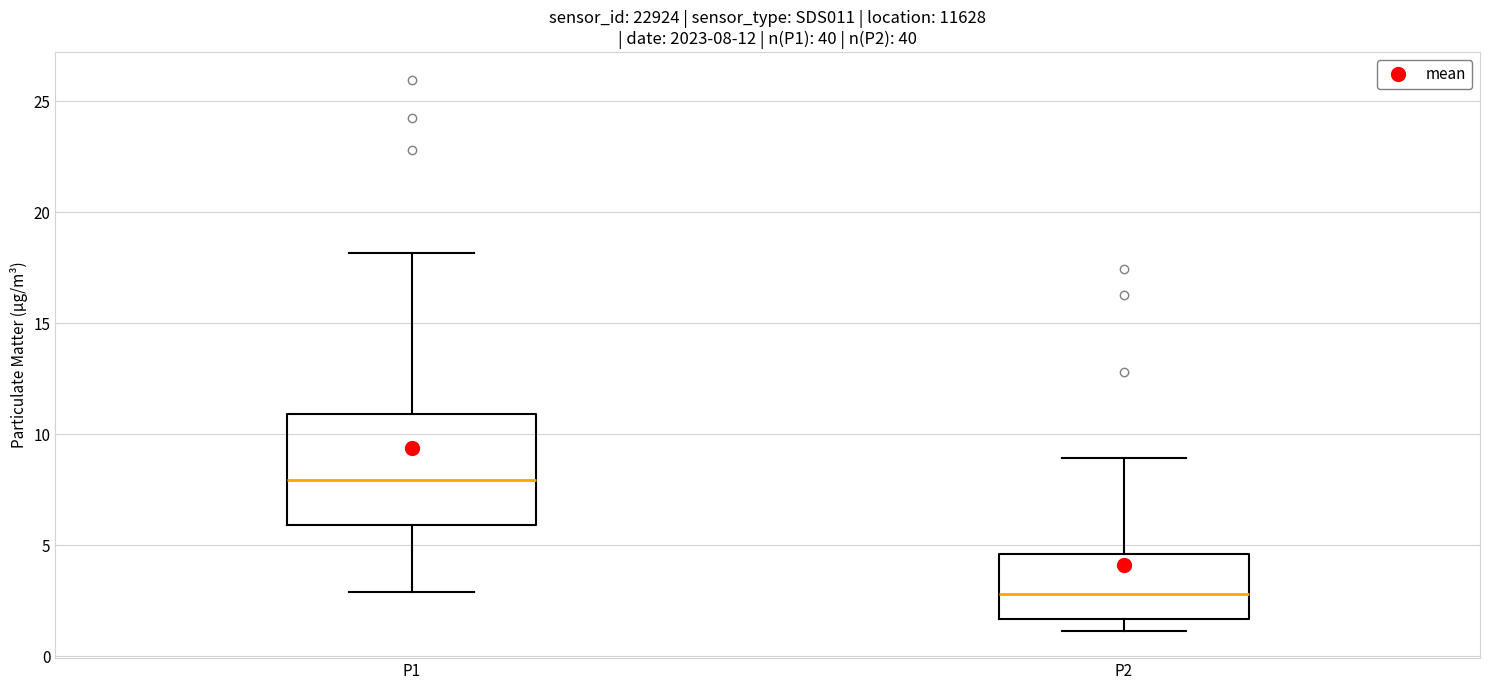

Comparing the boxes themselves (not the whiskers), which one is the tallest?

P1